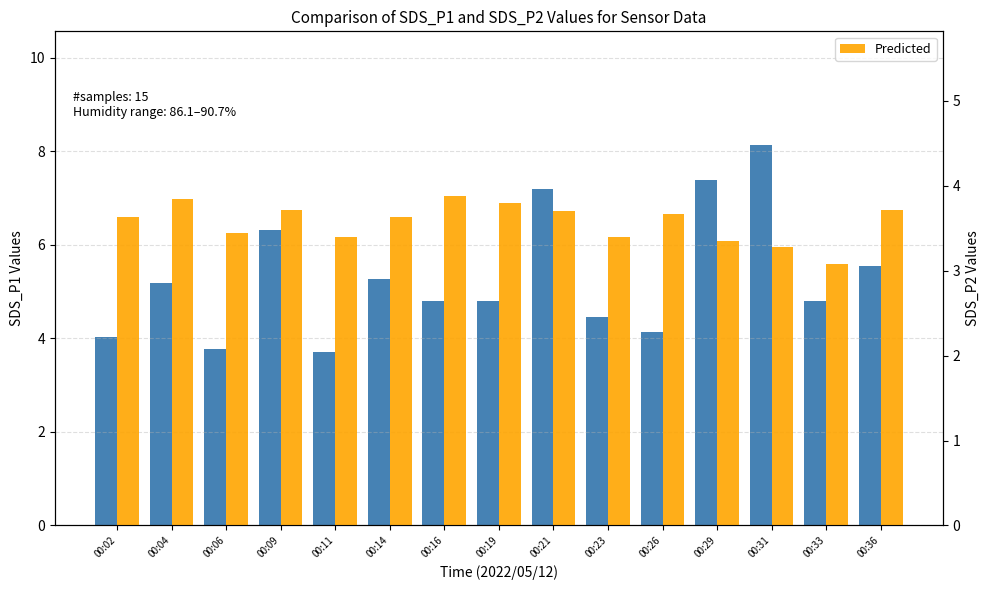

Rank the series by their average value, from highest to lowest.

Real Values, Predicted